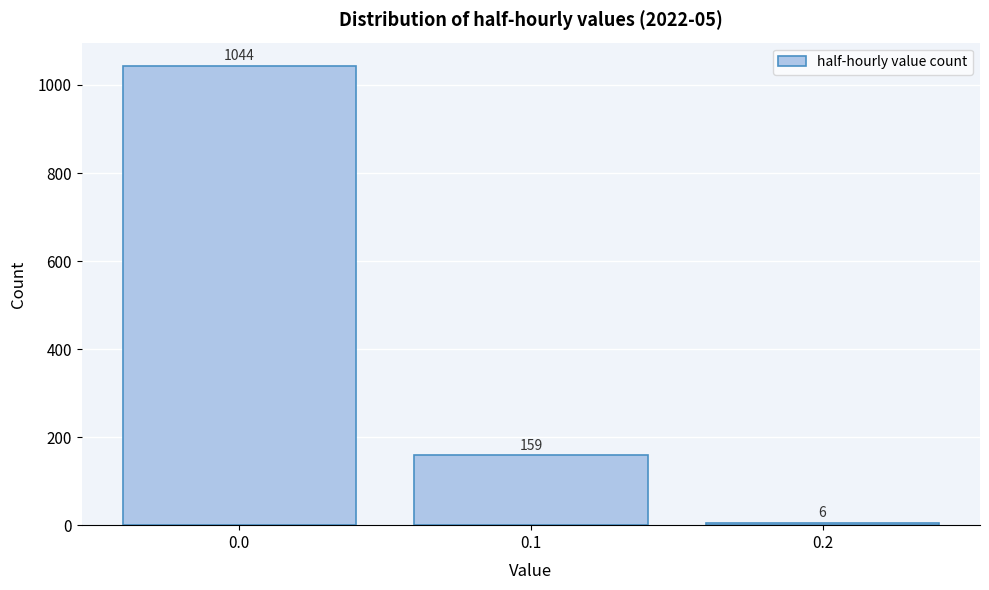

How tall is the bar that spans 0.05 to 0.15 on the x-axis?

159